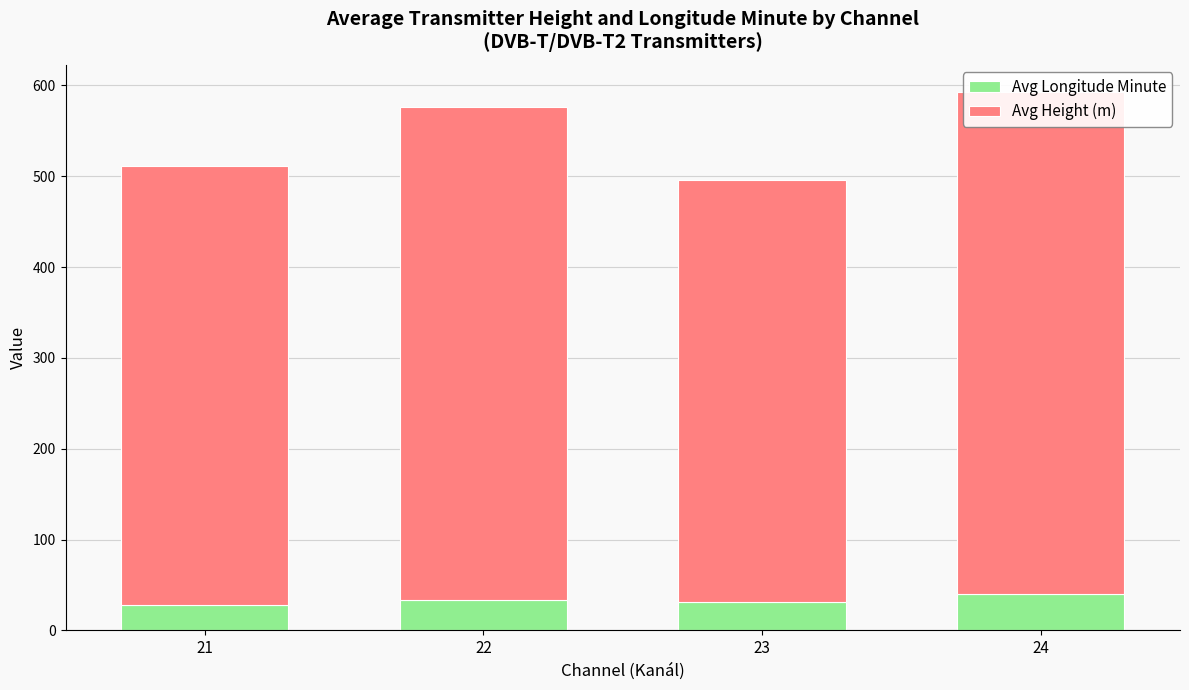

List the series in order of their overall mean, highest first.

Avg Height (m), Avg Longitude Minute